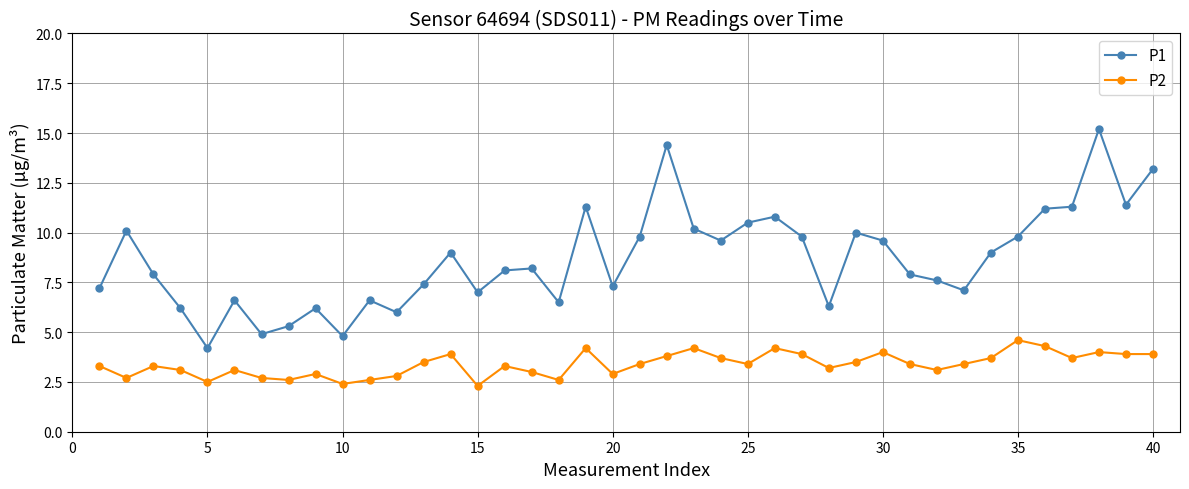

True or false: P1 has more than 2 points higher than both neighbors.

True